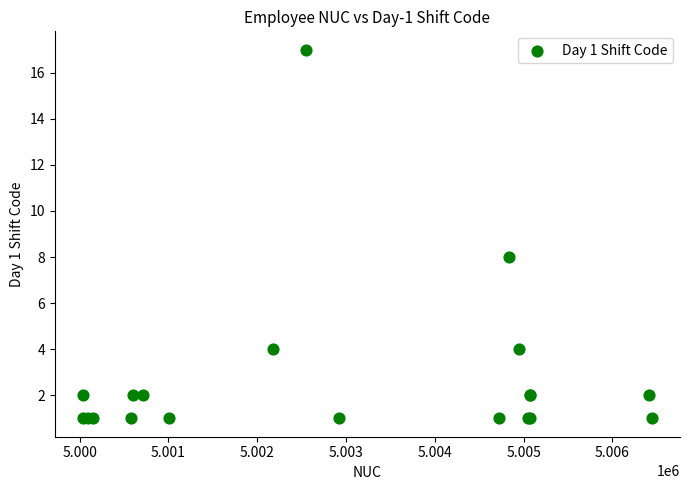

What Y value in the scatter plot is closest to 9?

8